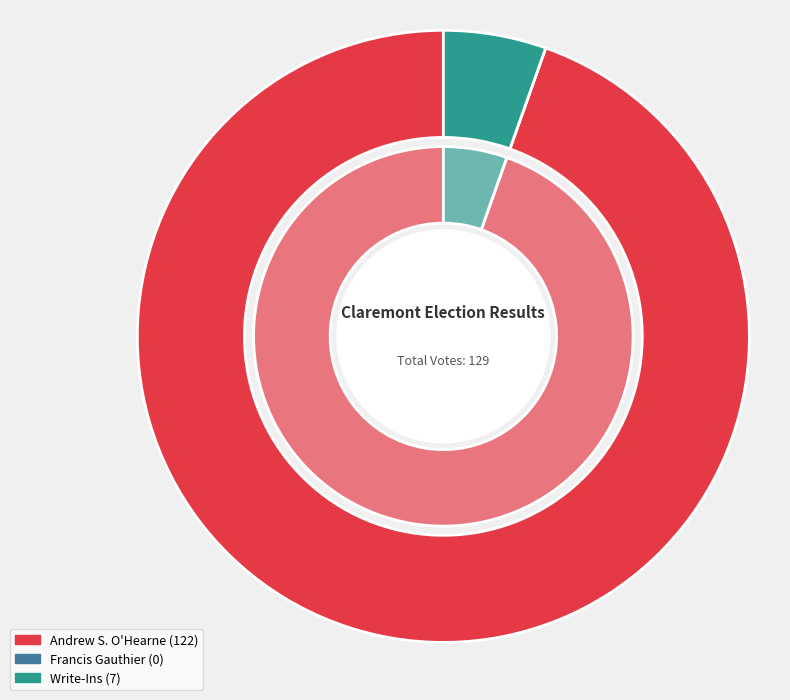

What percentage do Francis Gauthier and Andrew S. O'Hearne together represent?

94.6%